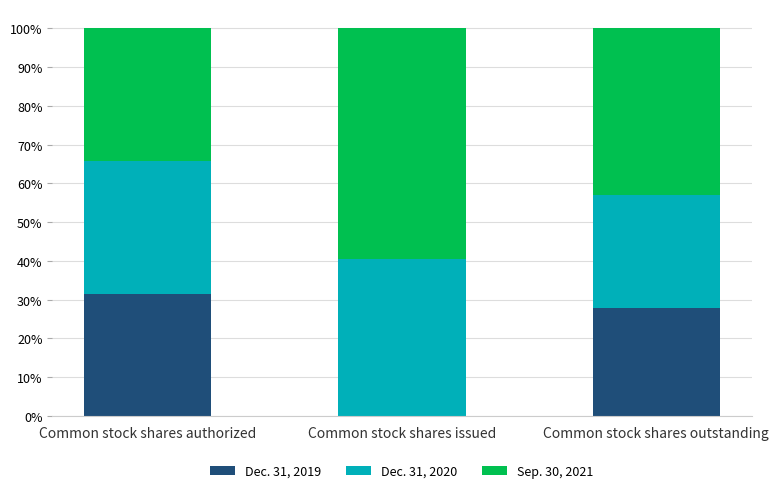

What is the highest value of the Dec. 31, 2019 series?

31.5